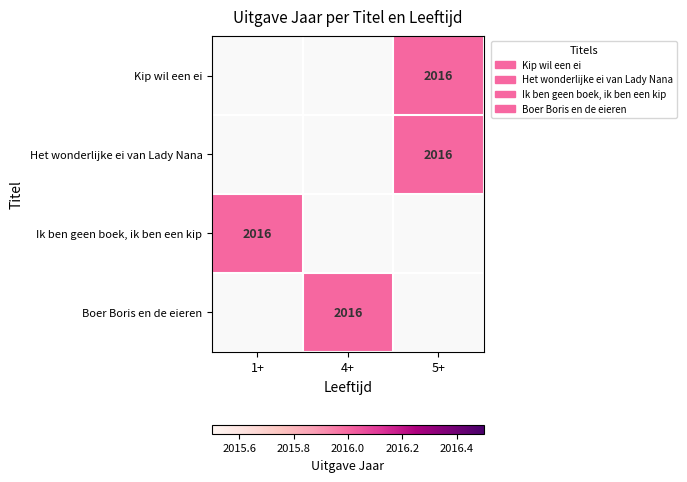

What is the approximate value of Boer Boris en de eieren at 4+?

2016.0